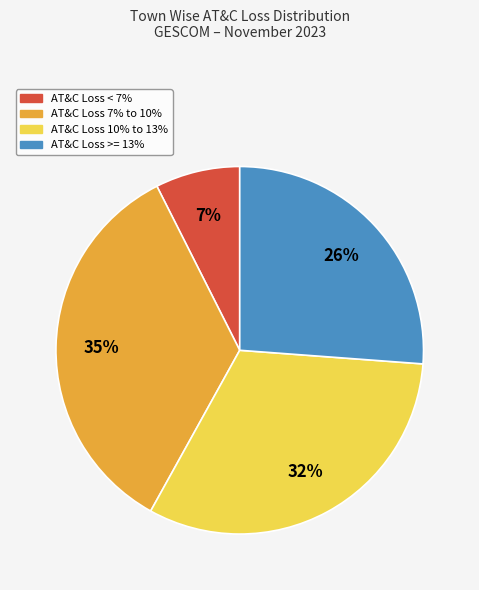

Is the sum of AT&C Loss 10% to 13% and AT&C Loss >= 13% greater than half?

Yes